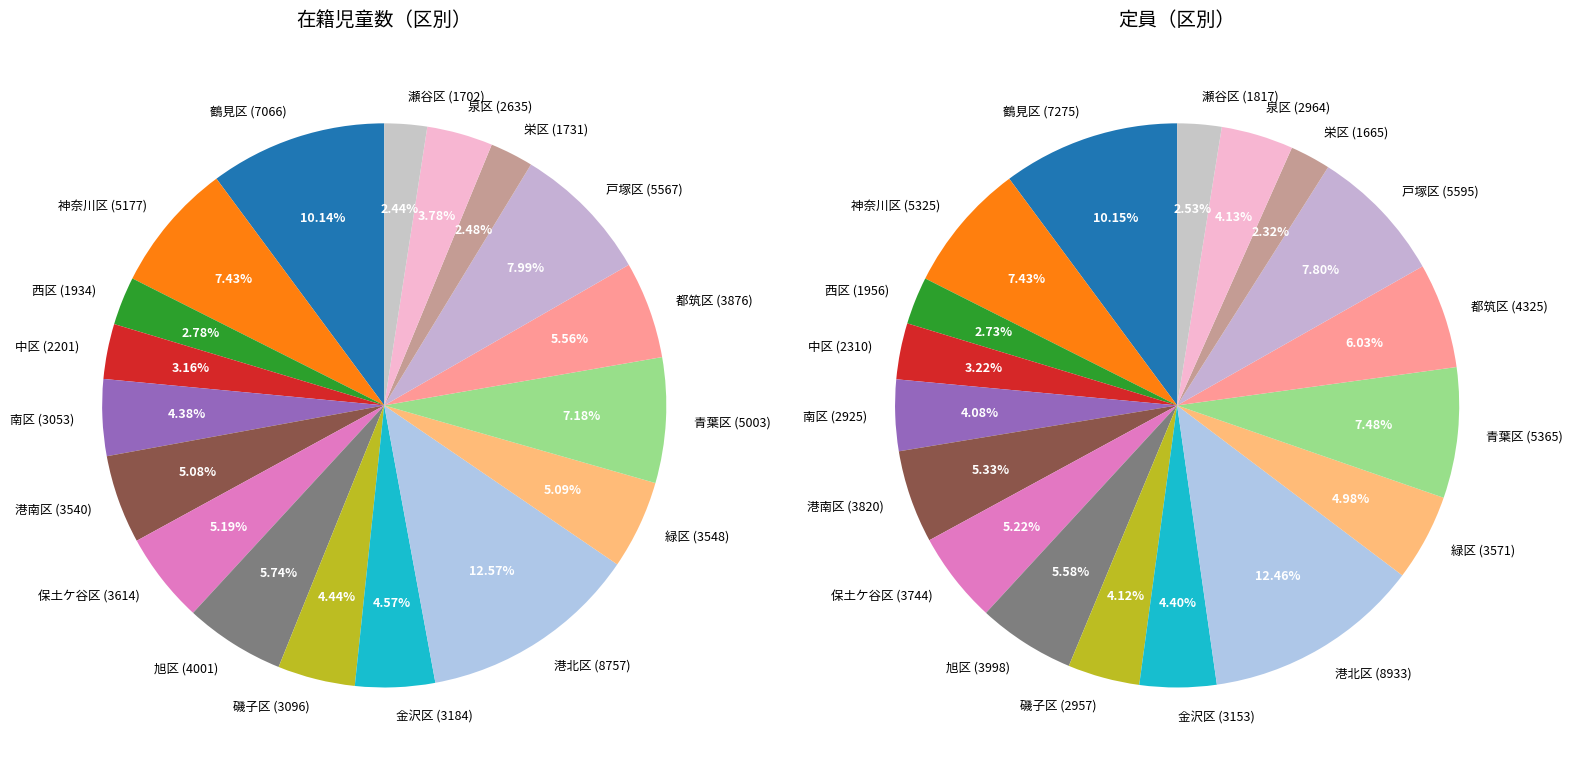

Is the sum of 神奈川区 and 金沢区 greater than half?

No